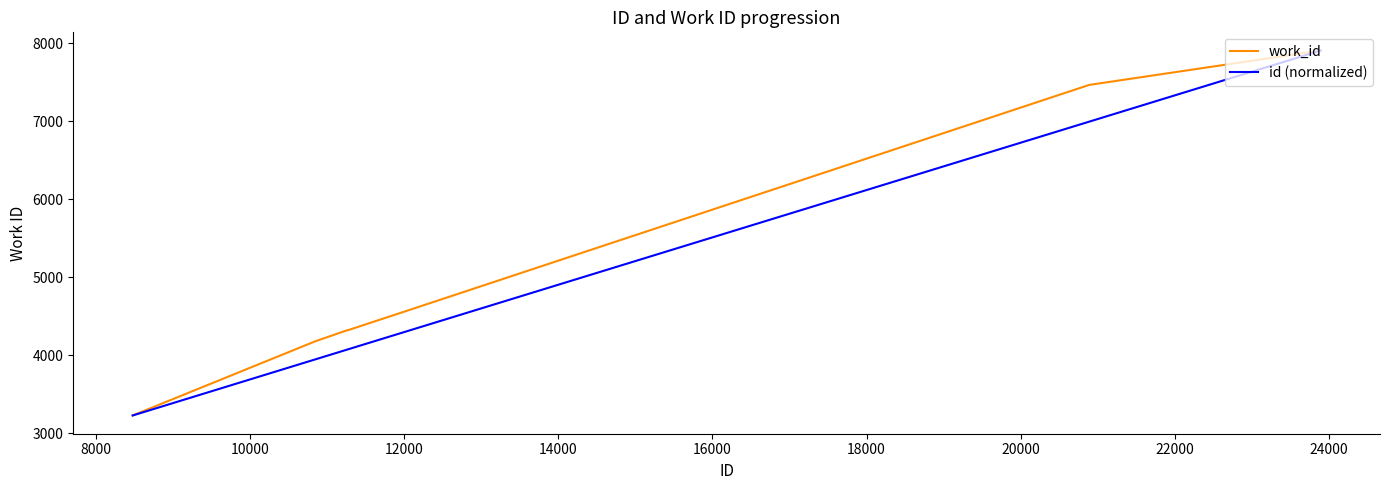

List the series in order of their overall mean, lowest first.

id (normalized), work_id